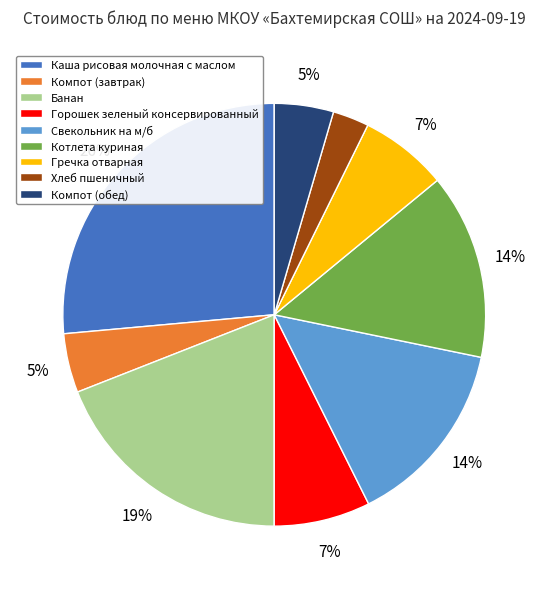

Between Компот (завтрак) and Каша рисовая молочная с маслом, which is larger?

Каша рисовая молочная с маслом